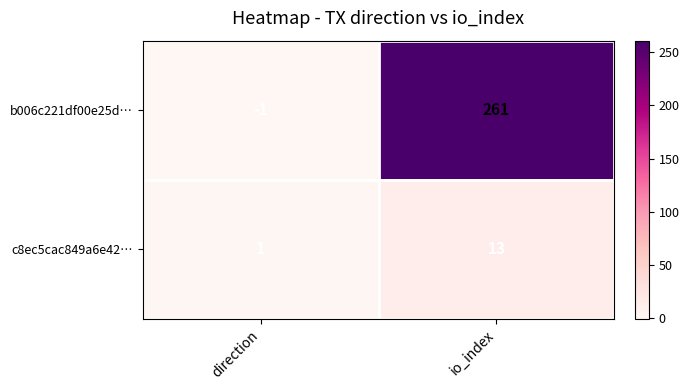

List the series in order of their peak value, highest first.

b006c221df00e25d…, c8ec5cac849a6e42…